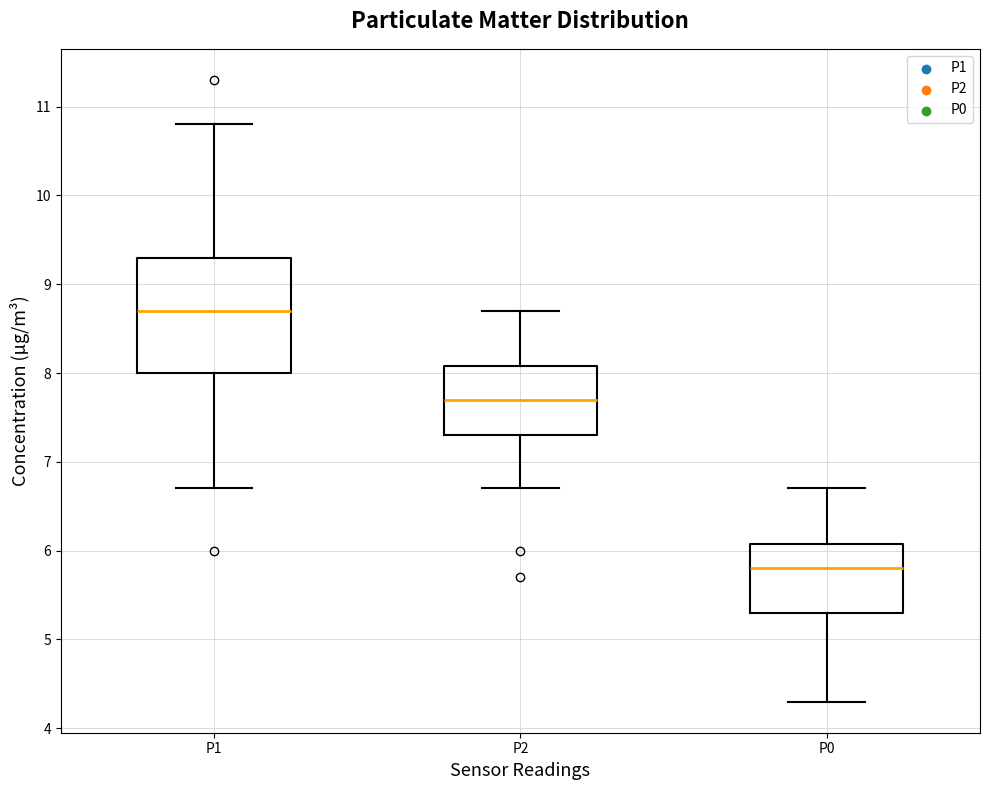

Where does the median line of the box for P1 sit on the y-axis? The values are not printed on the chart, so give them approximately, as read against the axis.

8.7